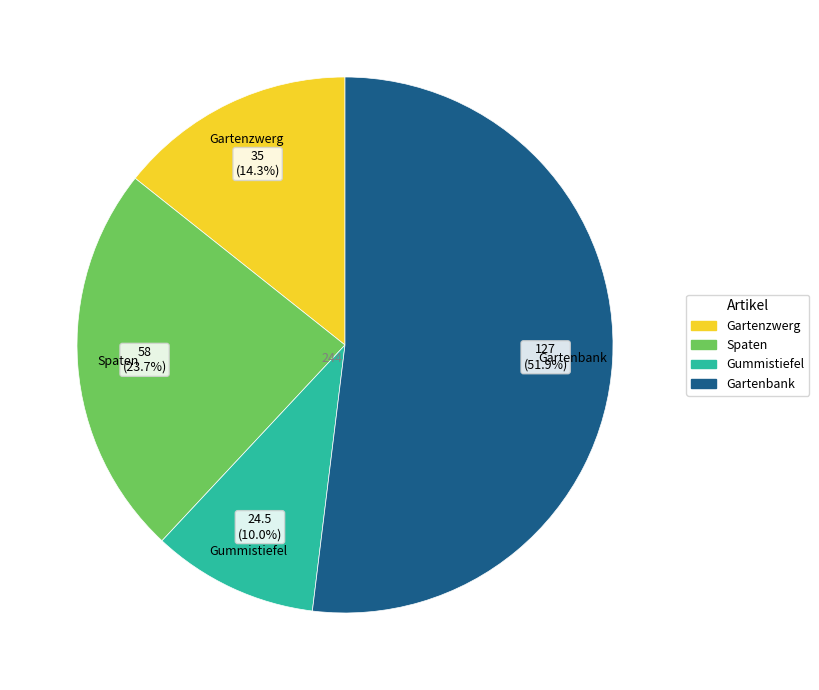

Rank the categories by value from highest to lowest.

Gartenbank, Spaten, Gartenzwerg, Gummistiefel